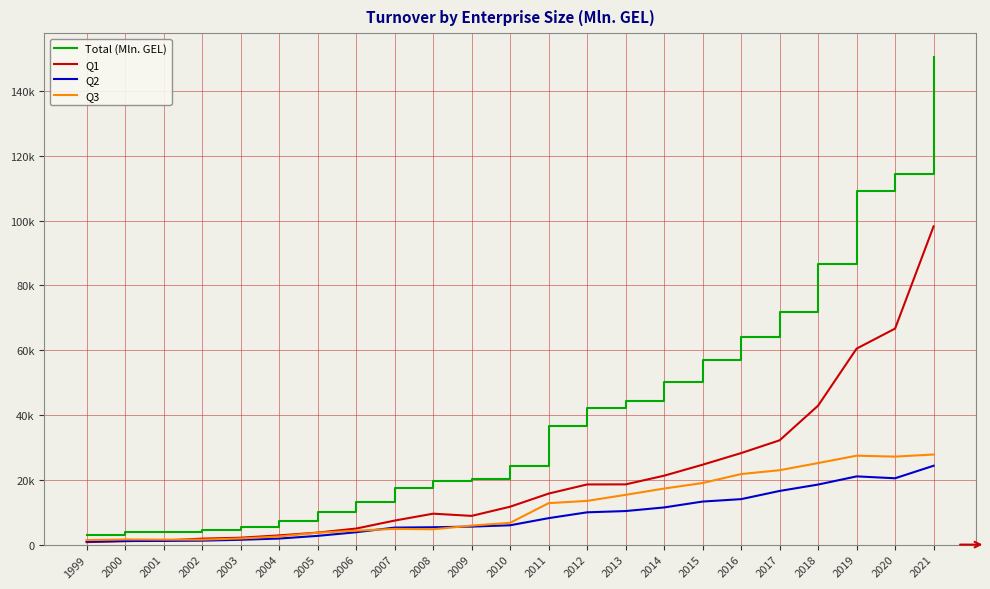

Which series has the largest range (max minus min)?

Total (Mln. GEL)